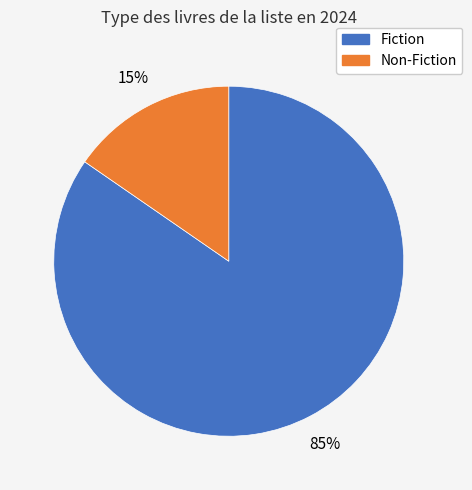

Is there any slice that represents more than half of the pie?

Yes